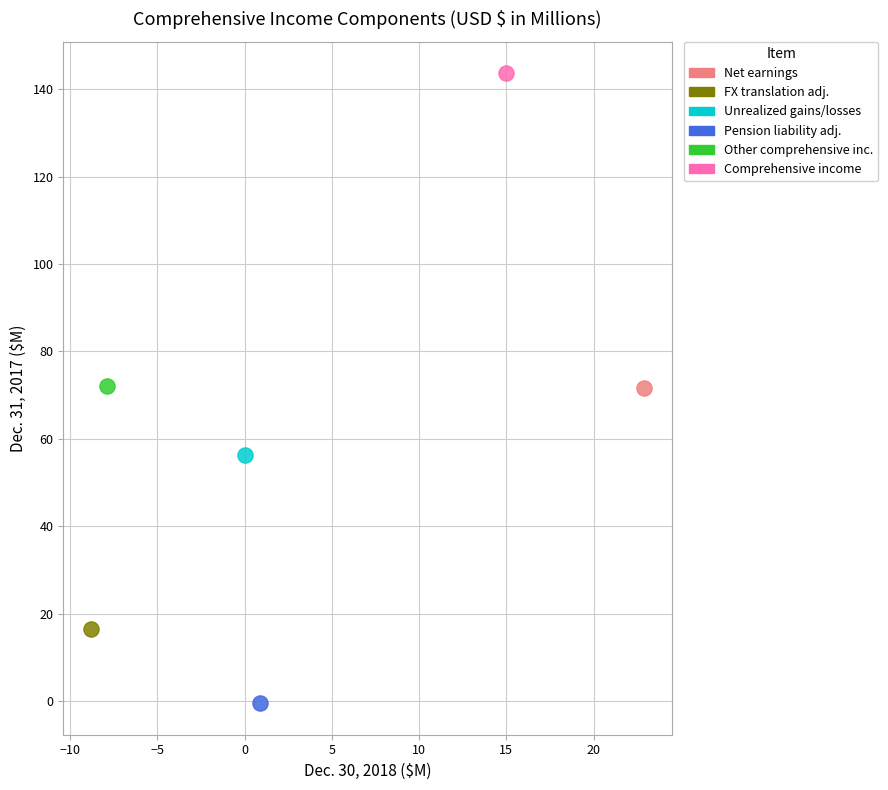

Which series reaches the minimum Y coordinate?

Pension liability adj.